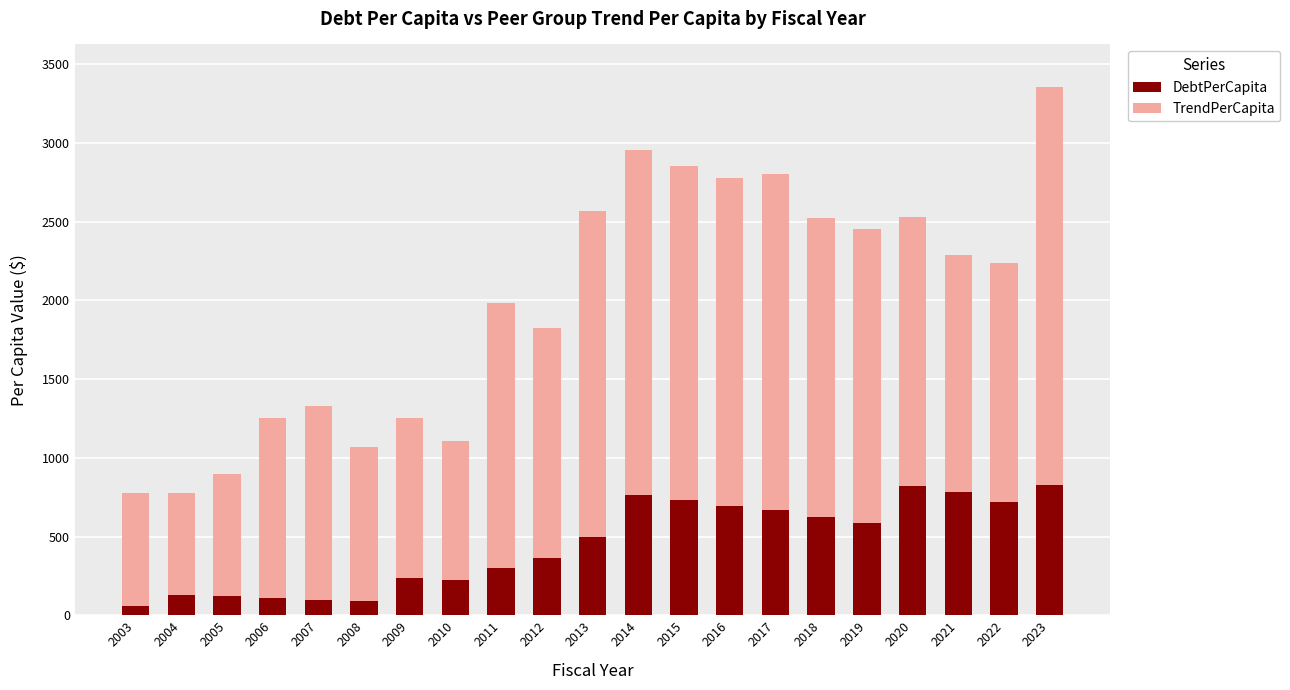

Count the number of data series in this chart.

2